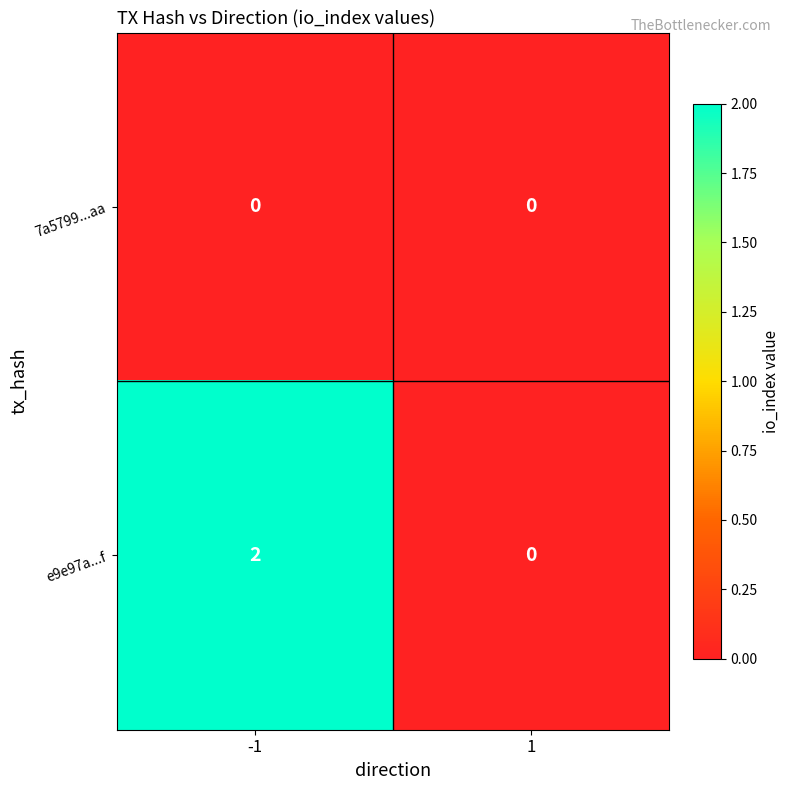

Which series has the largest total across all categories?

e9e97a...f